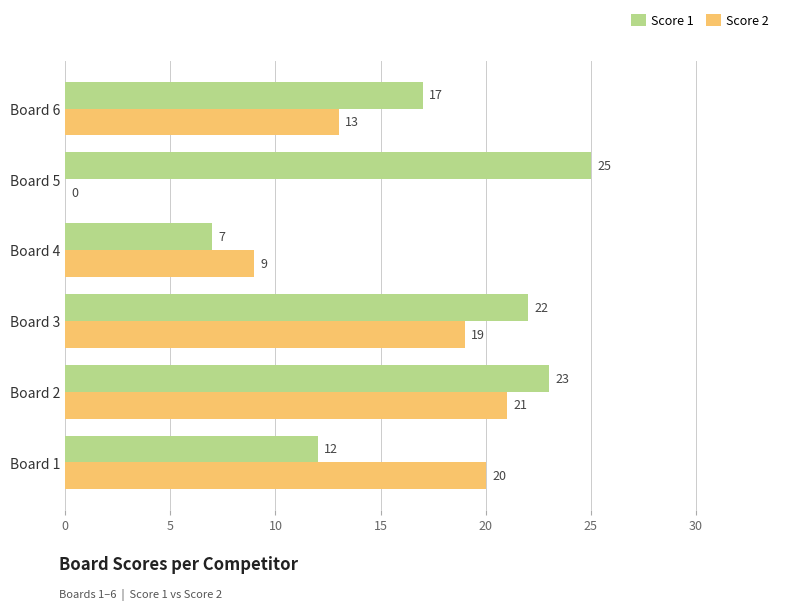

Which series changed the most between Board 1 and Board 5?

Score 2